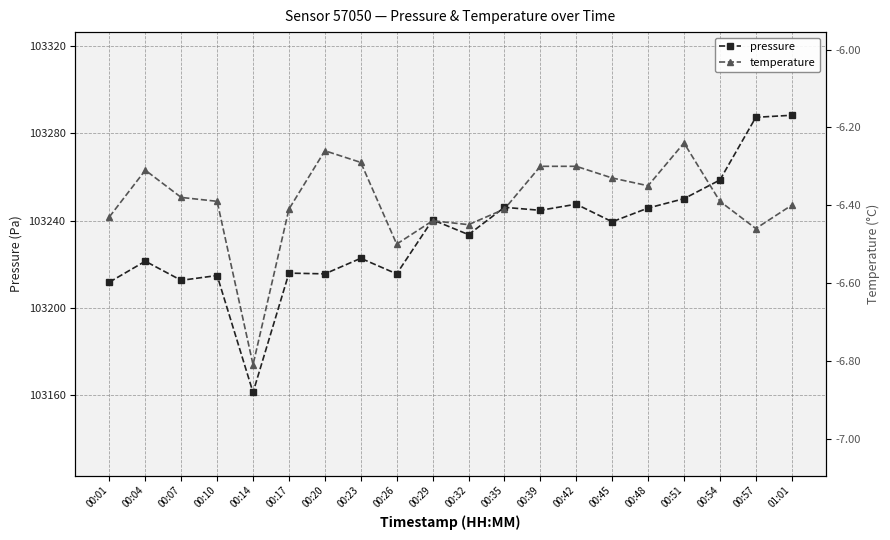

True or false: pressure and temperature intersect in this chart.

False